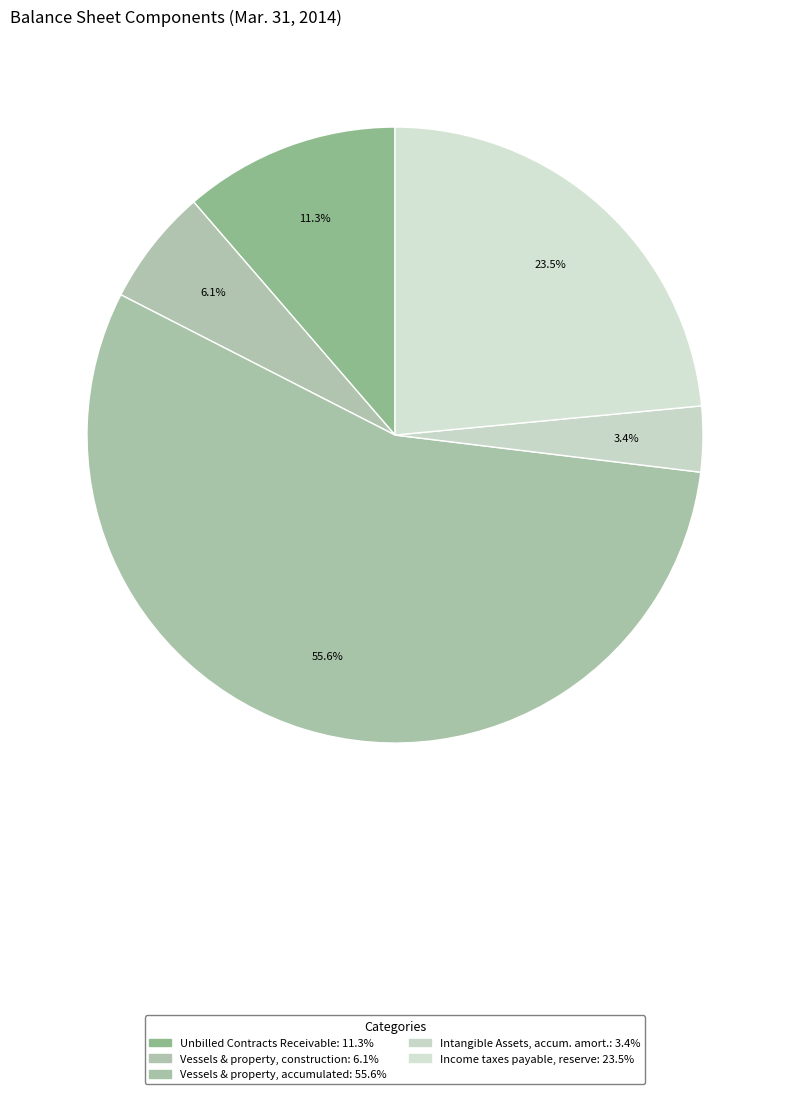

How many segments does this pie chart have?

5